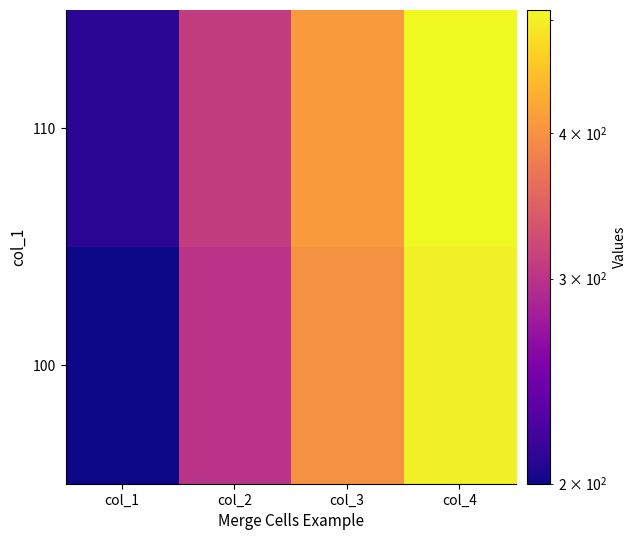

At how many categories does at least one series exceed 498?

1